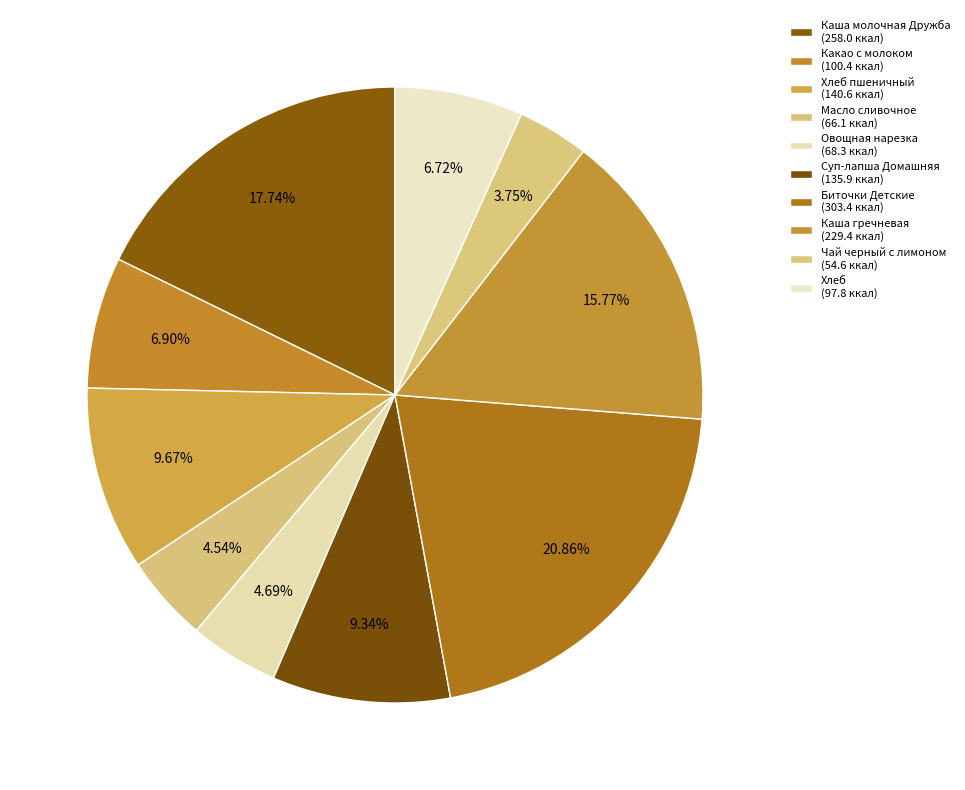

Count the number of slices in the pie.

10